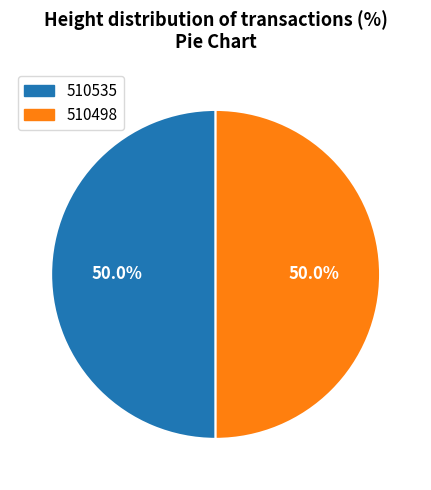

To the nearest percent, what percentage of the pie is 510535?

50%